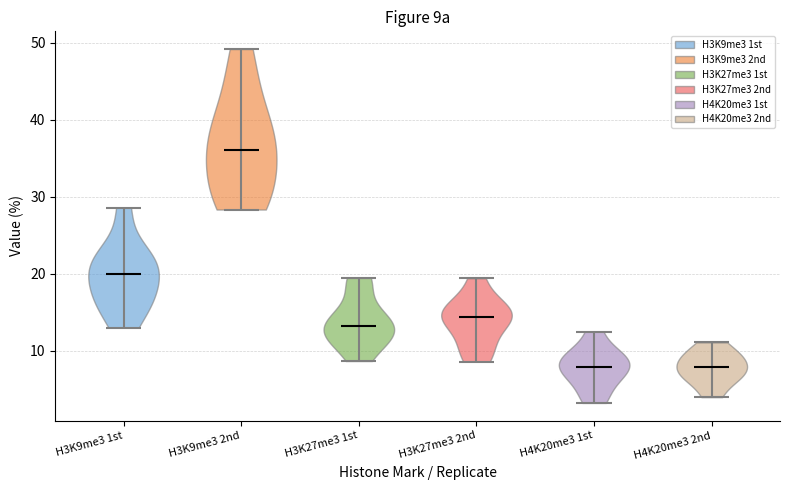

Reading left to right, read every violin against the y-axis: where its median line is, and the lowest and highest points it reaches. The values are not printed on the chart, so give them approximately, as read against the axis.

H3K9me3 1st: median line 20, lowest point 13, highest point 29
H3K9me3 2nd: median line 36, lowest point 28, highest point 49
H3K27me3 1st: median line 13, lowest point 9, highest point 19
H3K27me3 2nd: median line 14, lowest point 9, highest point 19
H4K20me3 1st: median line 8, lowest point 3, highest point 12
H4K20me3 2nd: median line 8, lowest point 4, highest point 11